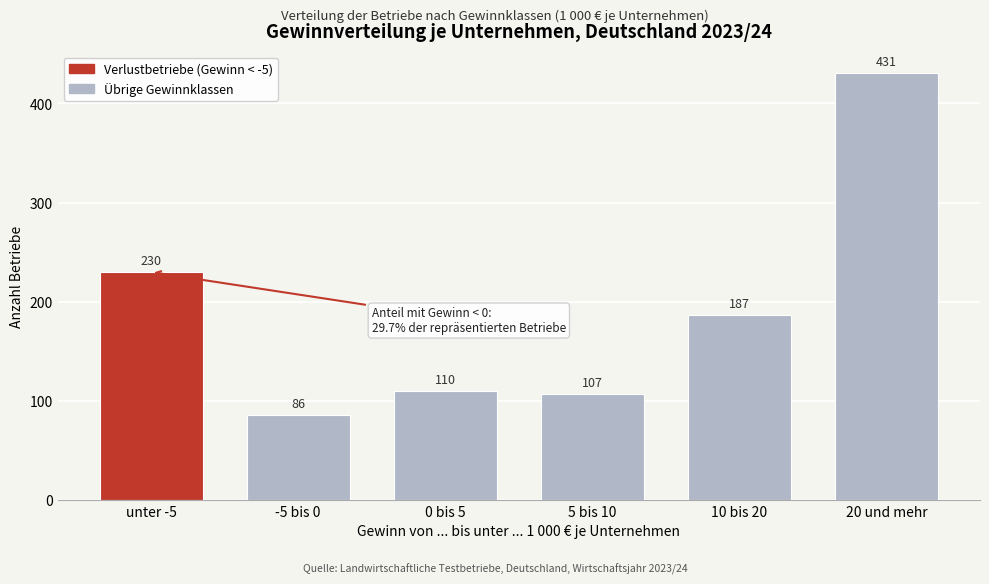

Reading left to right, extract all data points from this chart.

unter -5=230	-5 bis 0=86	0 bis 5=110	5 bis 10=107	10 bis 20=187	20 und mehr=431